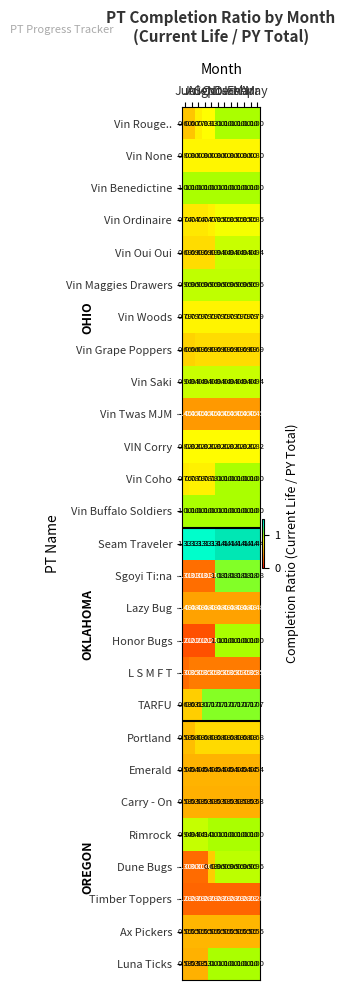

Which series has the largest range (max minus min)?

Honor Bugs